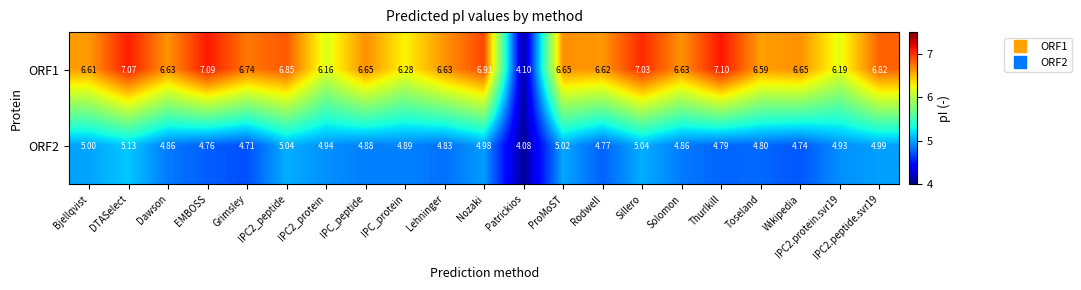

Is the value of ORF1 at IPC2.protein.svr19 greater than the value of ORF2 at IPC2_peptide?

Yes